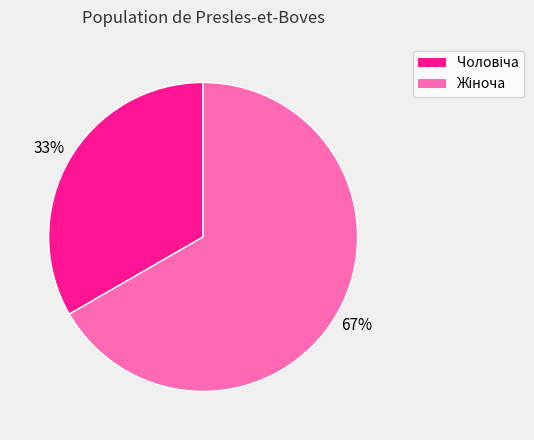

Does any single category account for the majority?

Yes